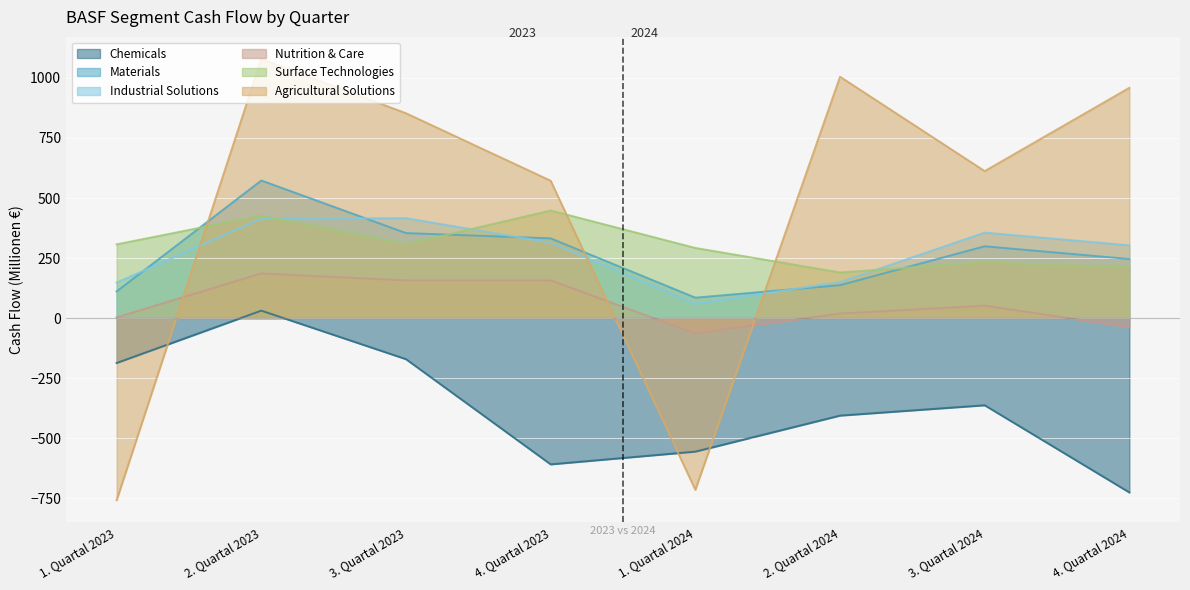

Where is the first local maximum for Surface Technologies?

2. Quartal 2023